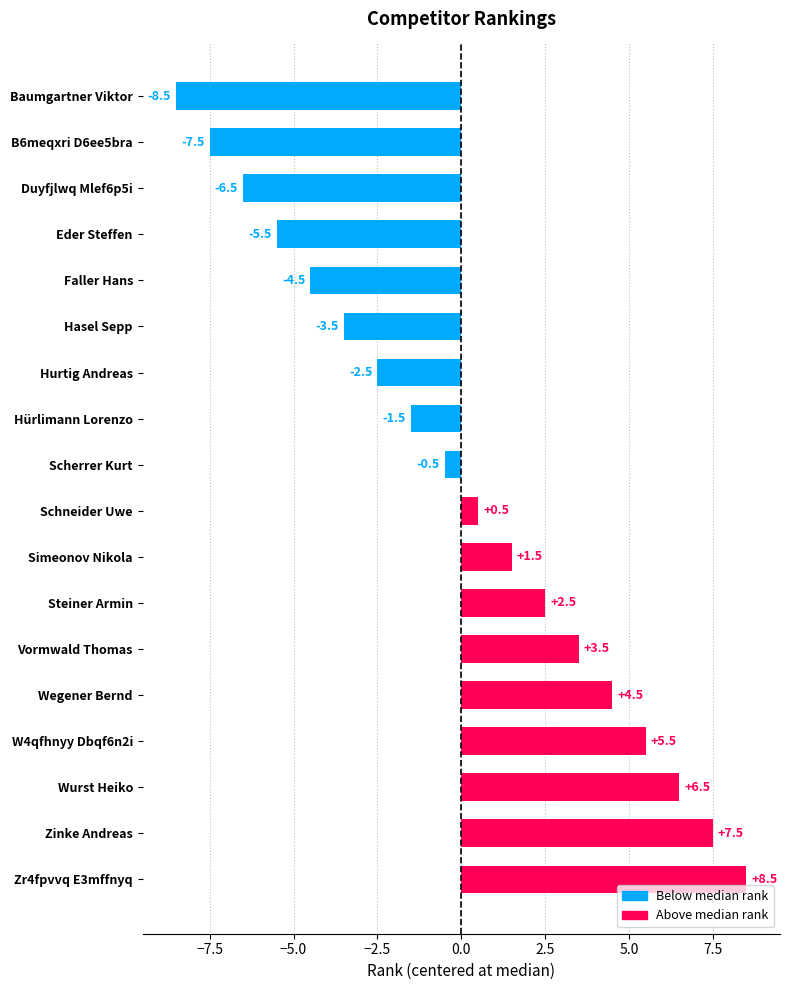

Is it true that the value at Hürlimann Lorenzo is -1.5?

True